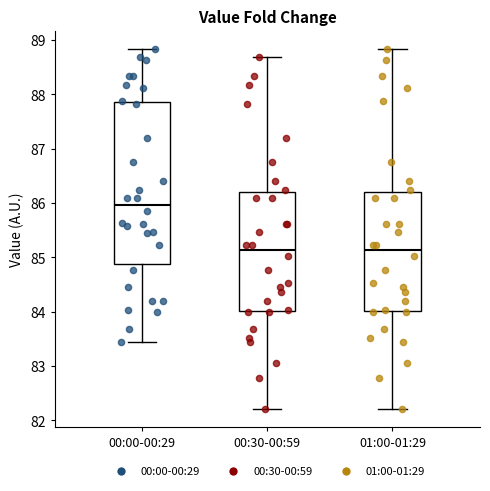

Which box has the highest median line?

00:00-00:29